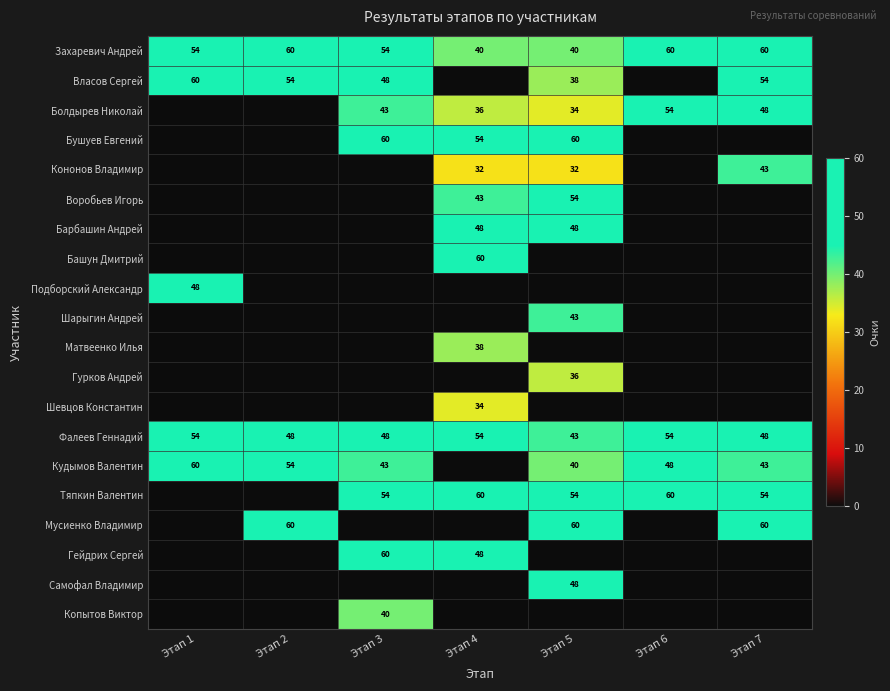

Count the number of categories in the chart.

7